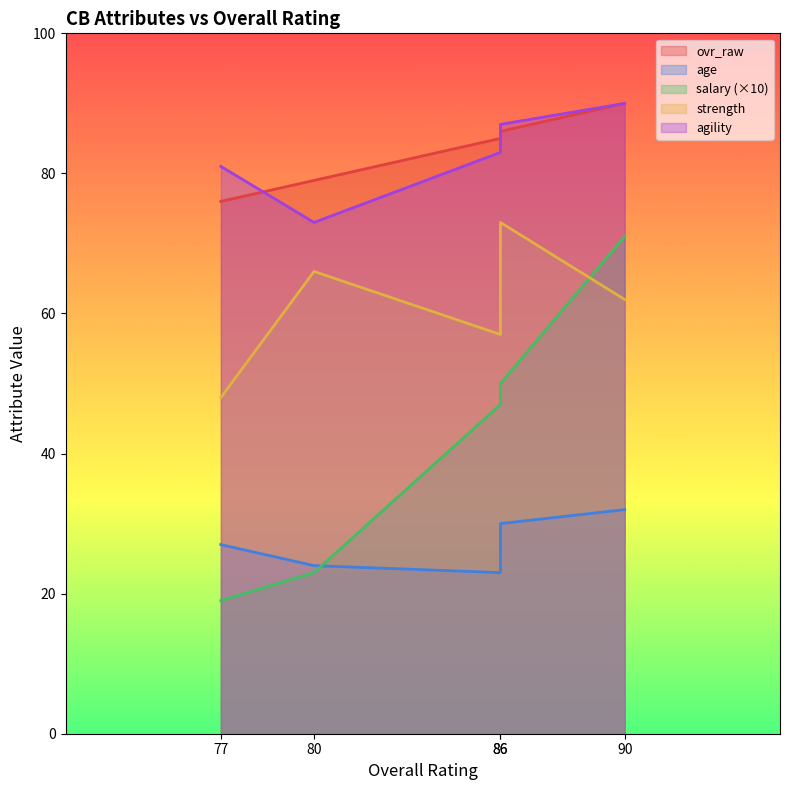

Does the chart display data point markers on the line(s)?

No